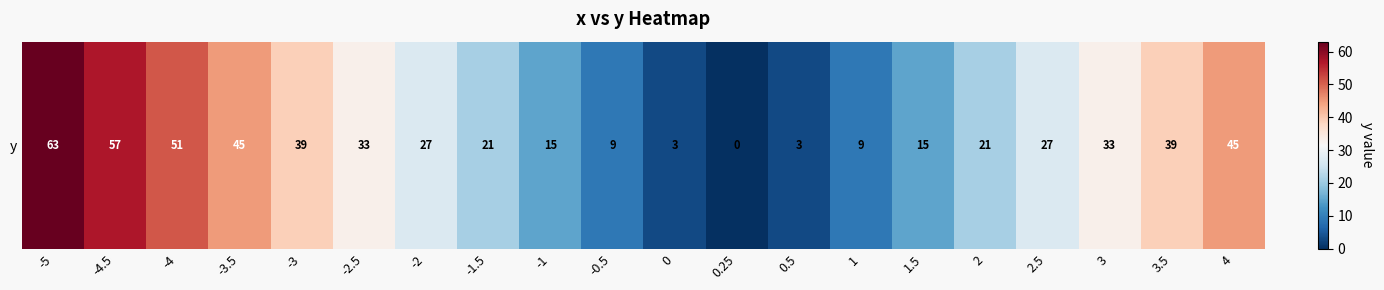

Which category has the highest value across all series?

-5